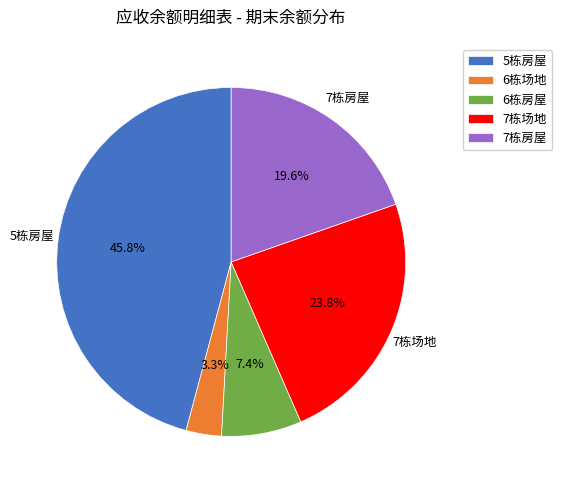

True or false: 6栋房屋 accounts for 1% of the total.

False